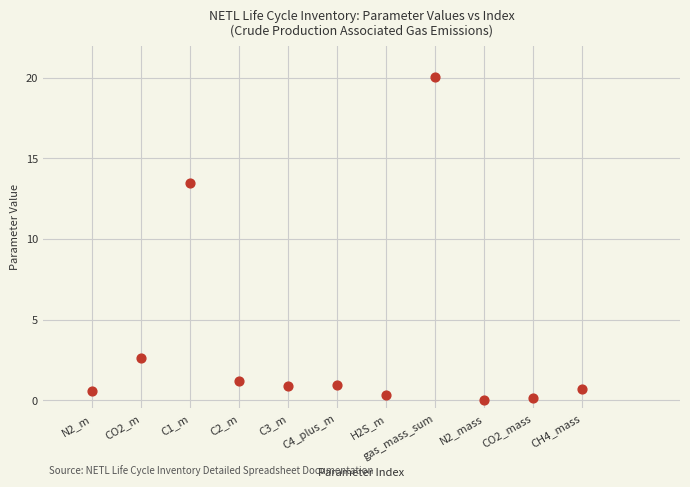

What Y value in the scatter plot is closest to 10?

13.5